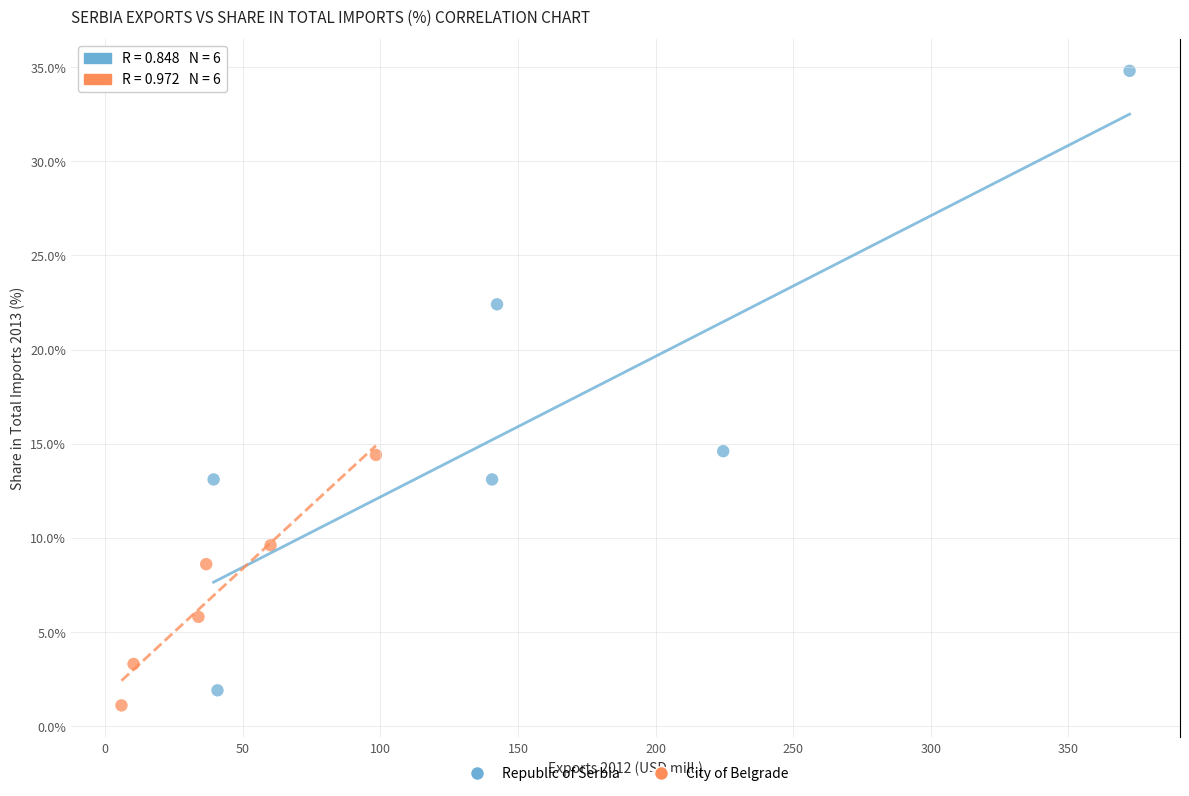

Which series has the largest Y range (max minus min)?

Republic of Serbia